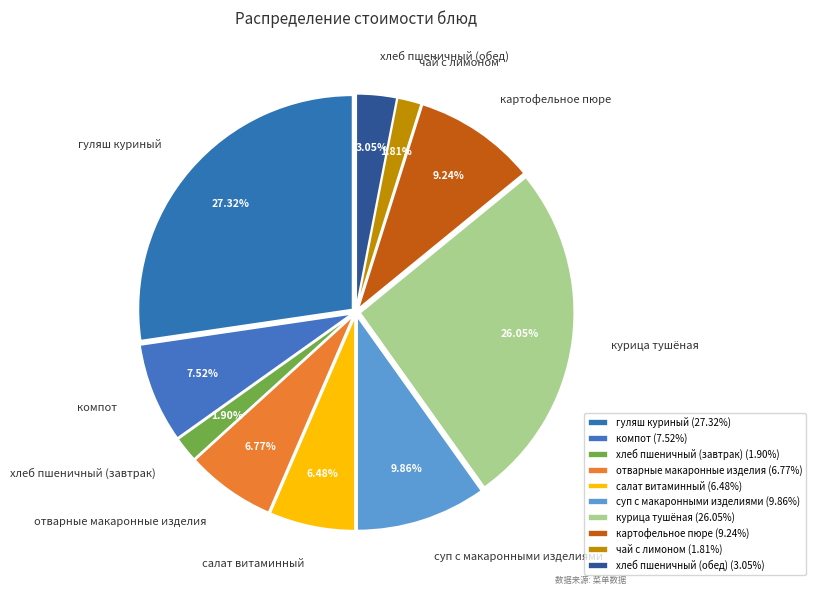

Between курица тушёная and салат витаминный, which is larger?

курица тушёная